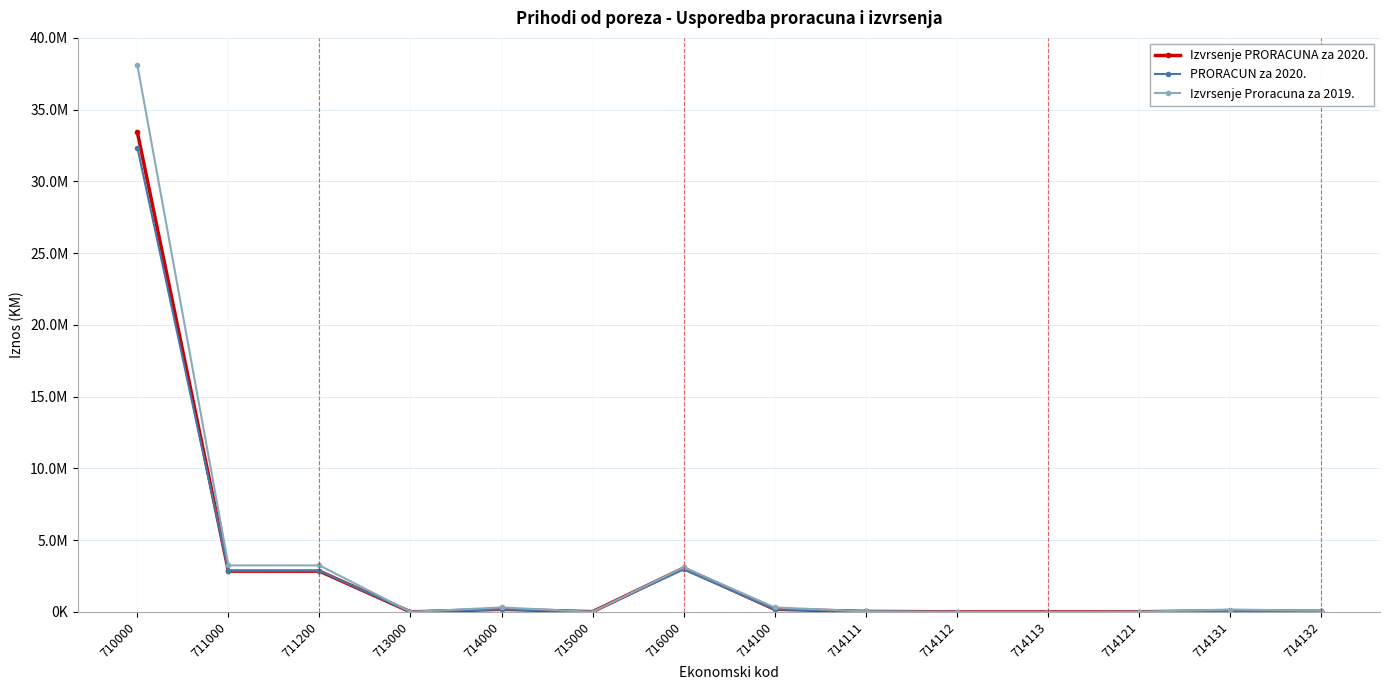

Which series has the largest range (max minus min)?

Izvrsenje Proracuna za 2019.